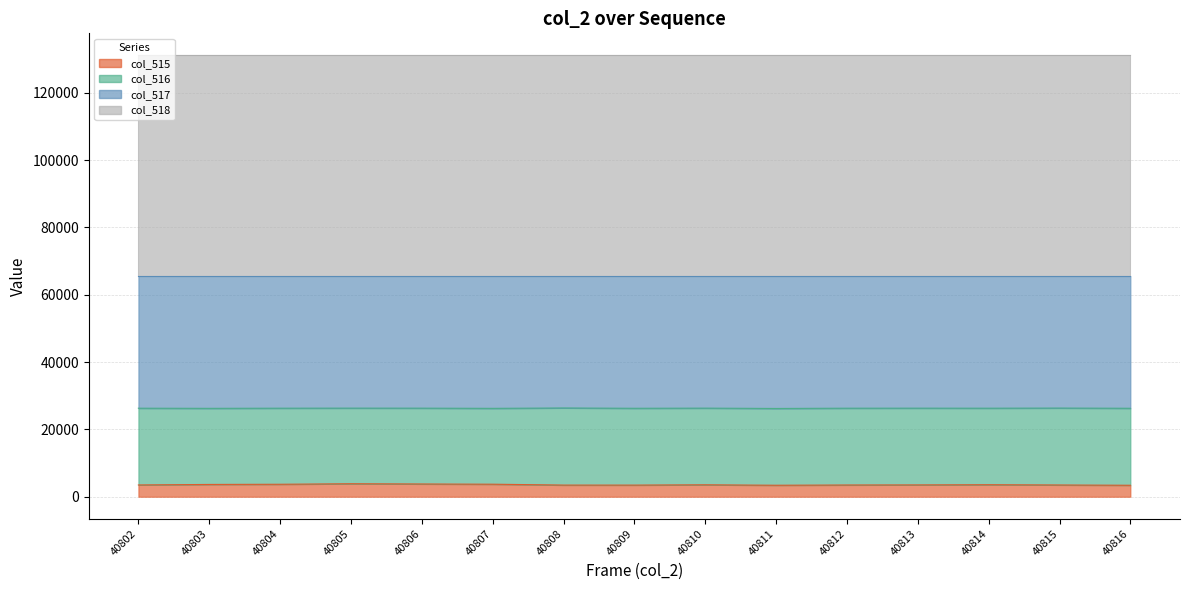

What is the total value across all series at 40812?

131070